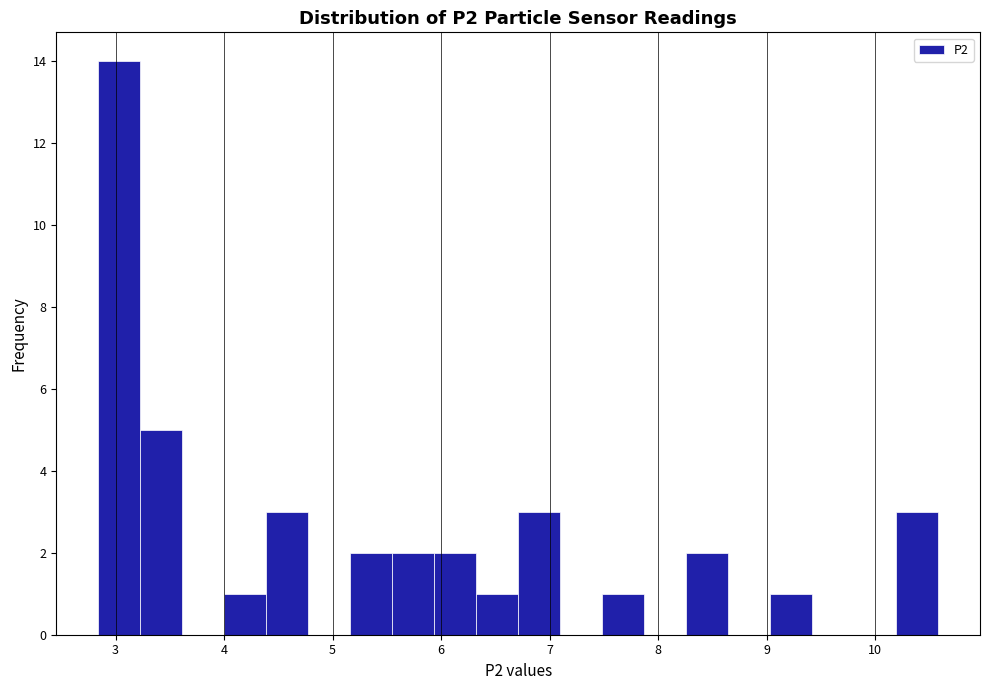

Read against the x-axis, roughly where is the centre of the tallest bar?

3.0